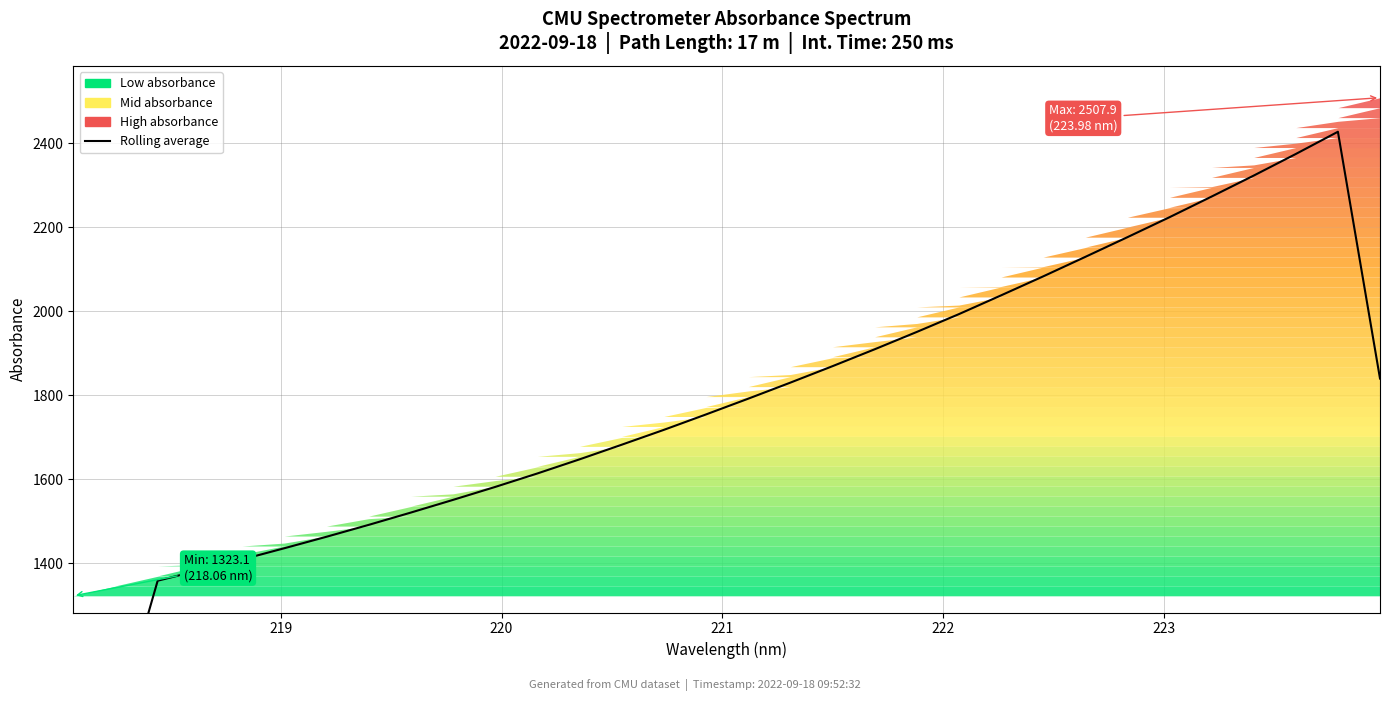

How many distinct data groups are displayed?

1